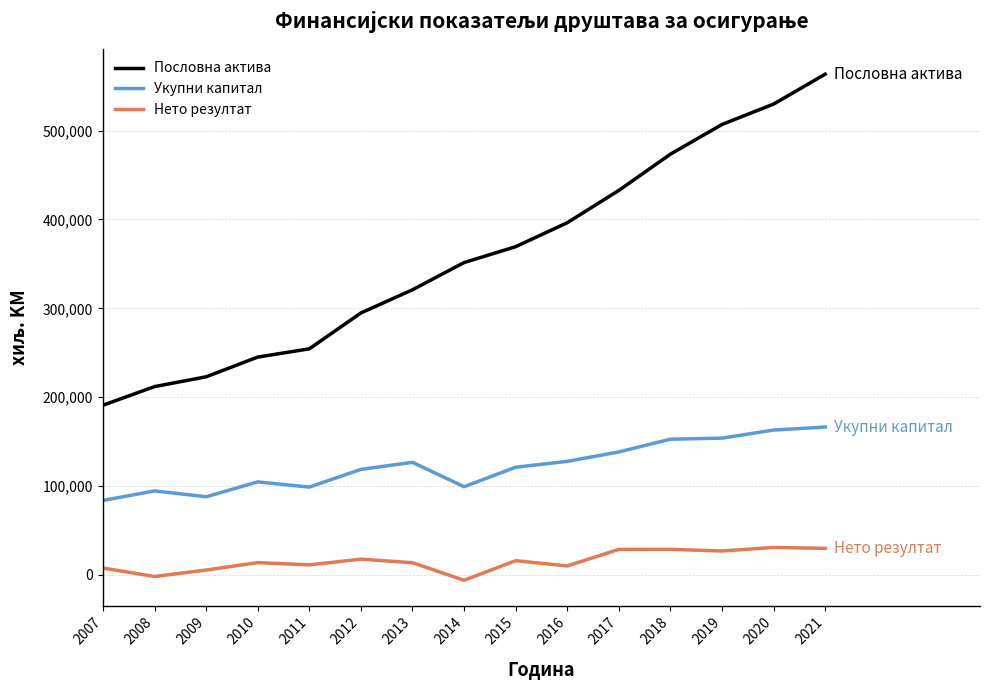

Is it true that Укупни капитал equals 22946 at 2007?

False